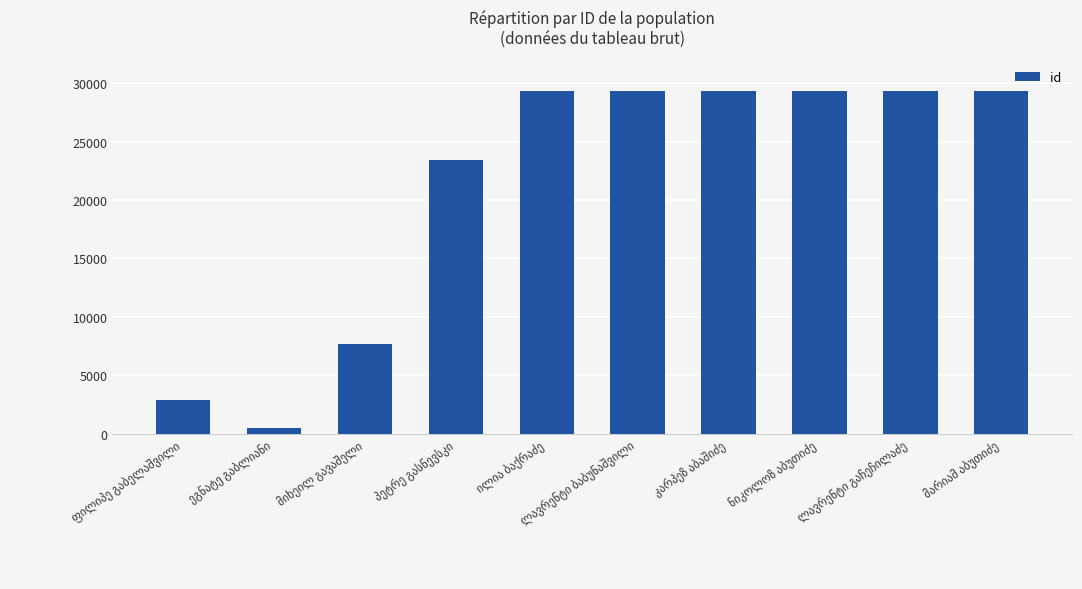

What is the value of the 8th bar from the left?

29334